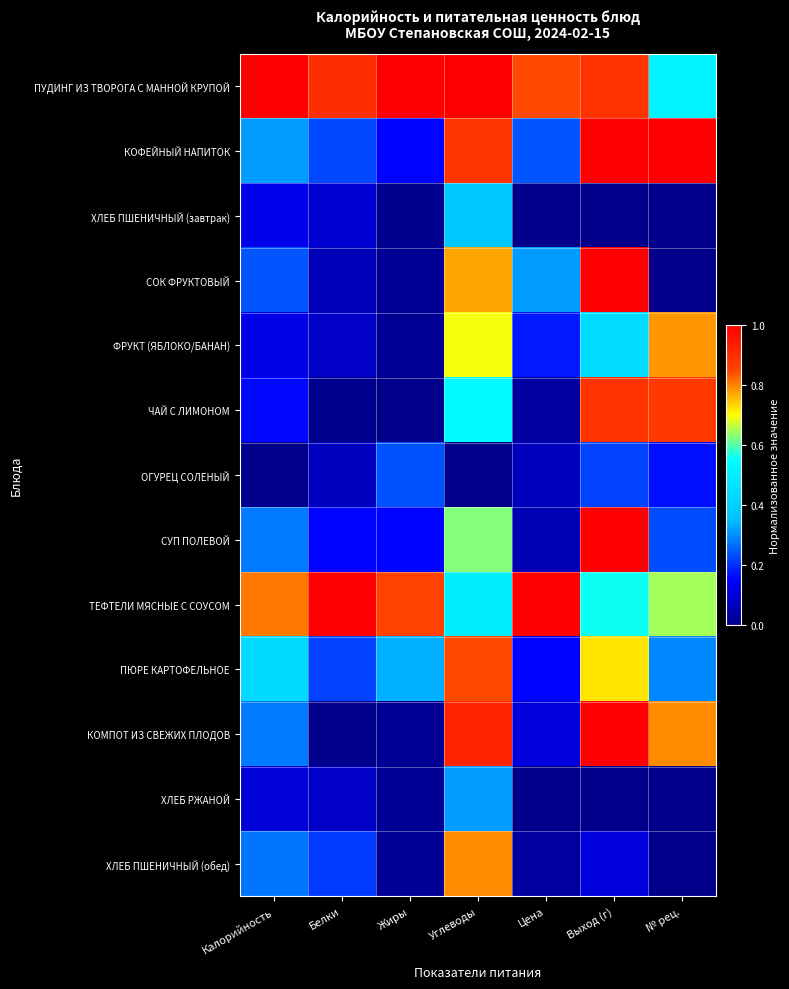

Rank the series at Белки from lowest to highest value.

КОМПОТ ИЗ СВЕЖИХ ПЛОДОВ, ЧАЙ С ЛИМОНОМ, СОК ФРУКТОВЫЙ, ОГУРЕЦ СОЛЕНЫЙ, ФРУКТ (ЯБЛОКО/БАНАН), ХЛЕБ РЖАНОЙ, ХЛЕБ ПШЕНИЧНЫЙ (завтрак), СУП ПОЛЕВОЙ, ХЛЕБ ПШЕНИЧНЫЙ (обед), ПЮРЕ КАРТОФЕЛЬНОЕ, КОФЕЙНЫЙ НАПИТОК, ПУДИНГ ИЗ ТВОРОГА С МАННОЙ КРУПОЙ, ТЕФТЕЛИ МЯСНЫЕ С СОУСОМ